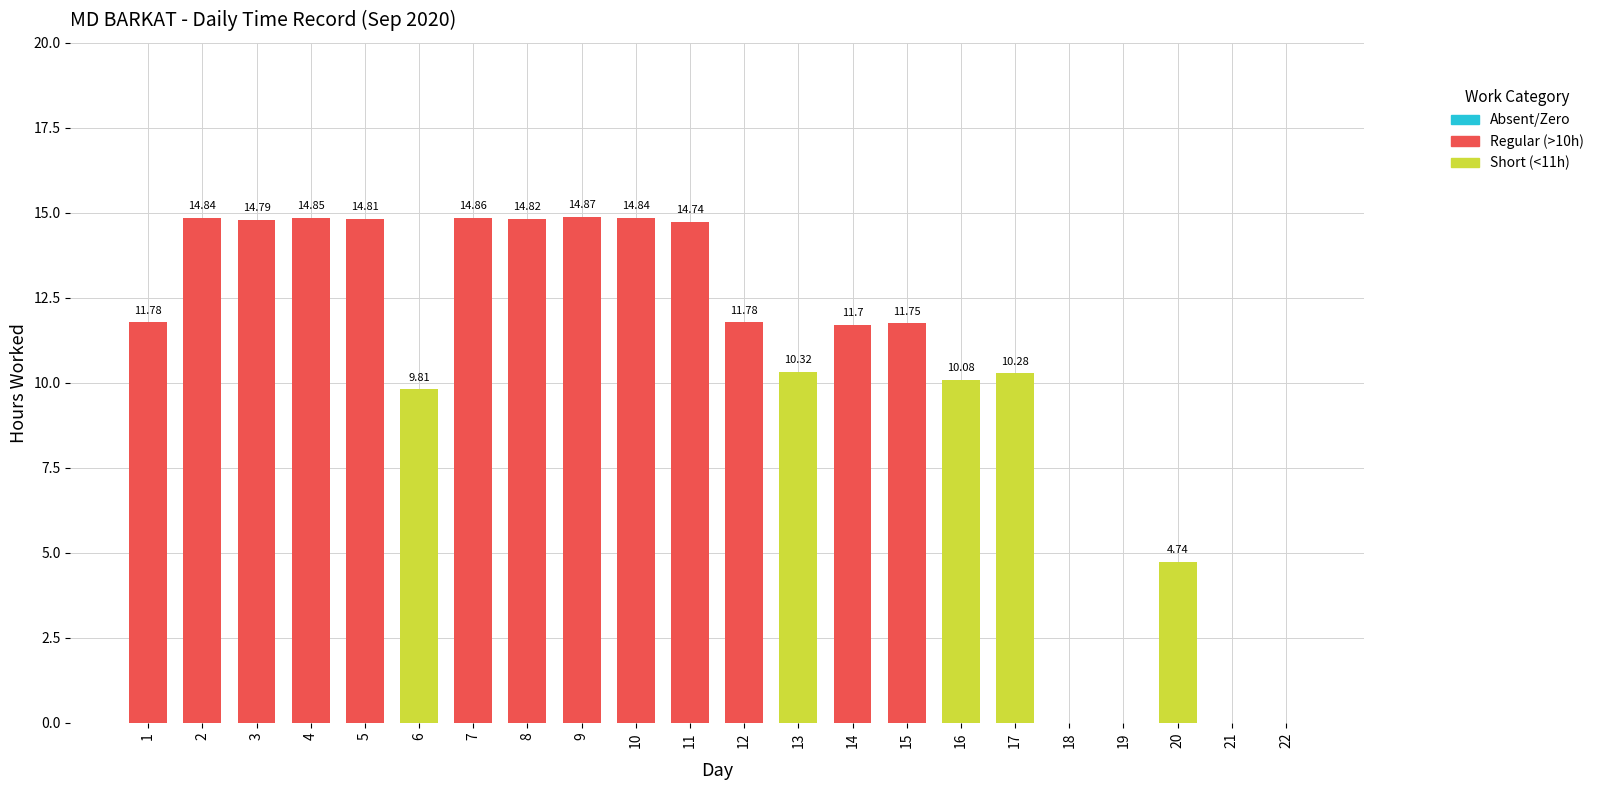

Is it true that the value at 11 is 3.2?

False